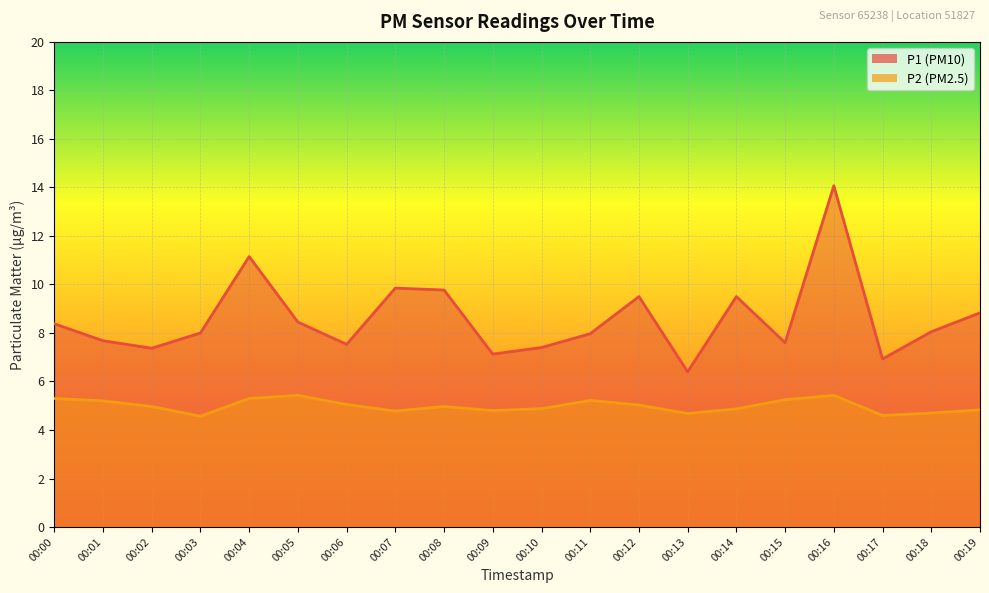

How many lines are shown in the chart?

2